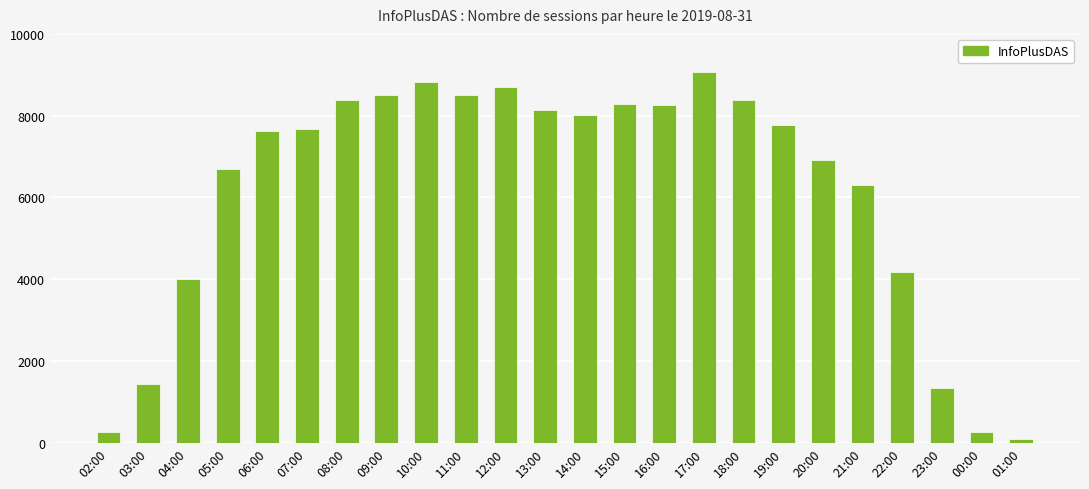

What is the difference between the maximum and minimum values?

8991